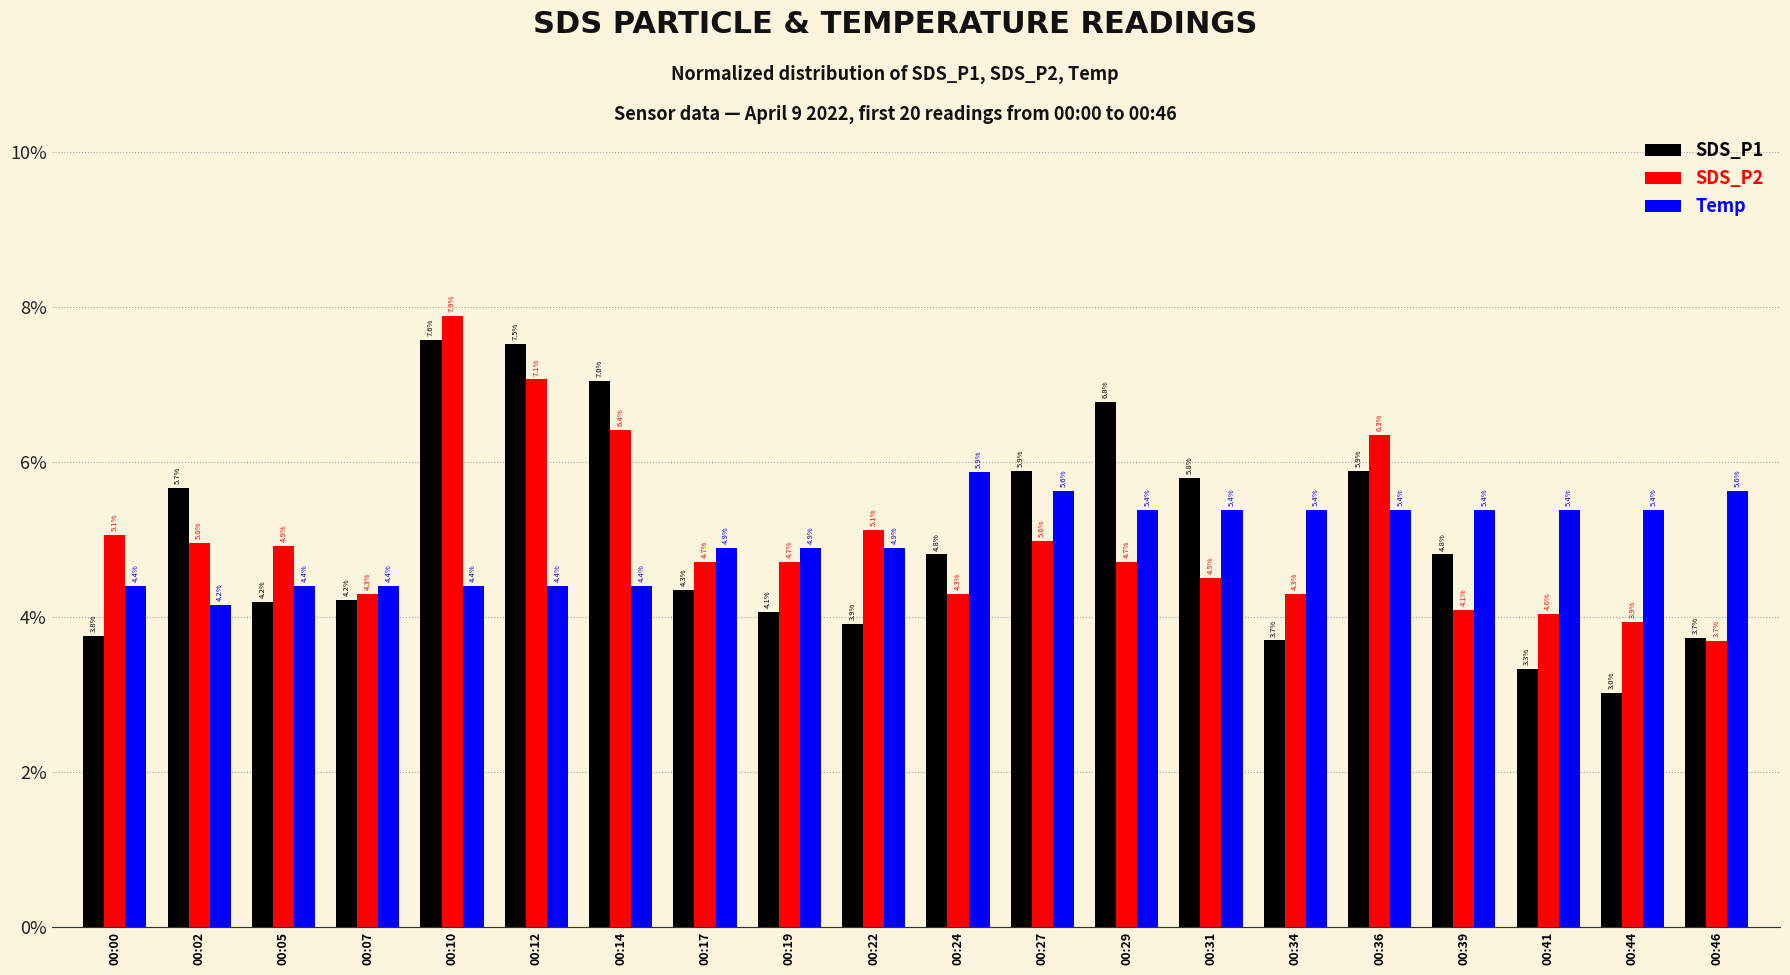

Is the value of SDS_P1 at 00:14 greater than the value of Temp at 00:46?

Yes